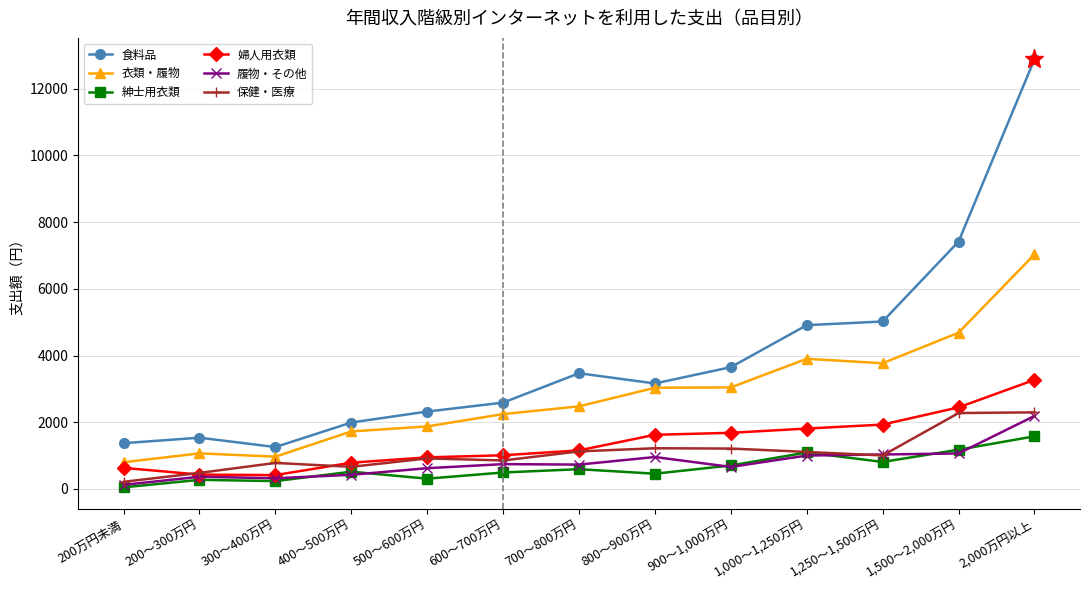

Between 500～600万円 and 1,000～1,250万円, which series saw the biggest shift?

食料品